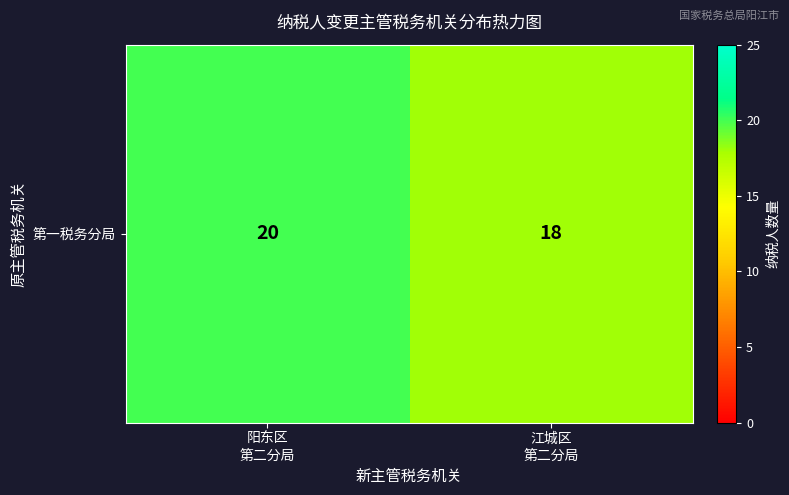

Rank the categories by value from highest to lowest.

阳东区
第二分局, 江城区
第二分局